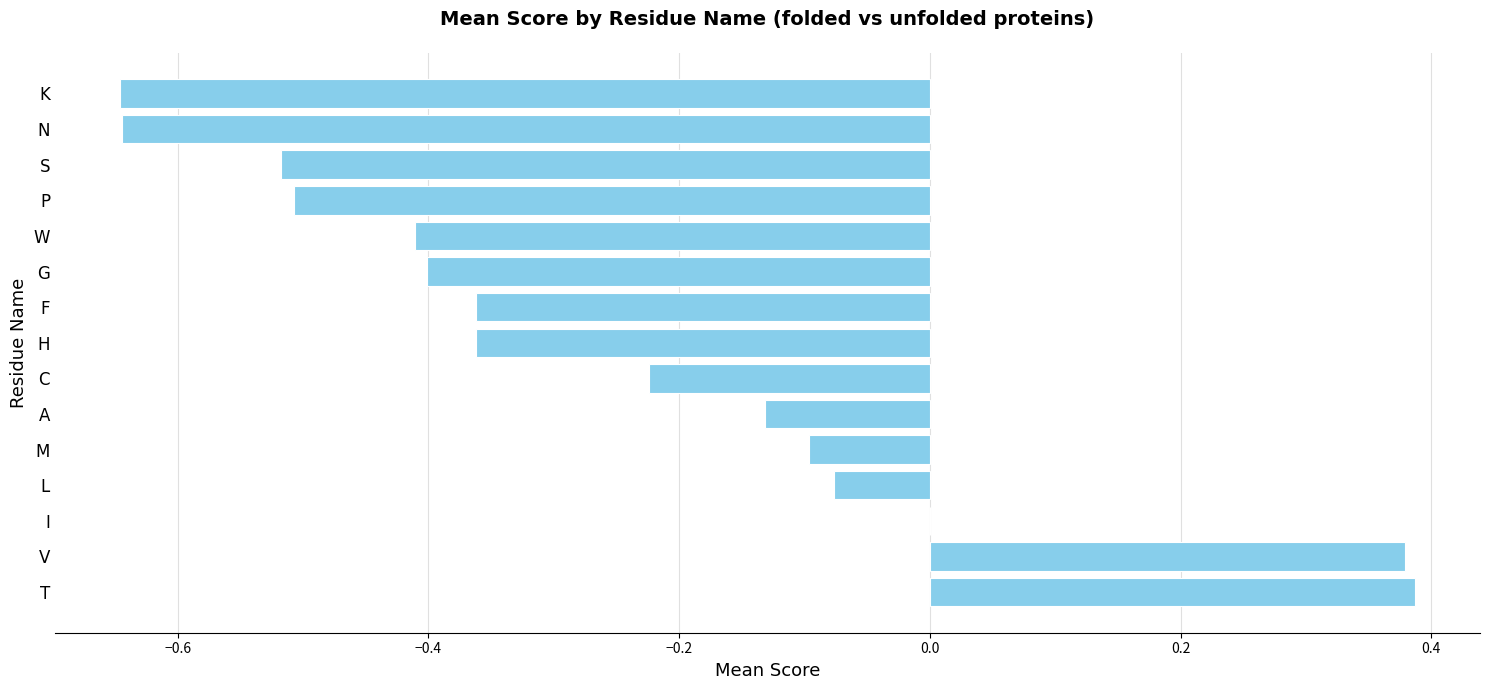

What is the change in value from F to N?

-0.3